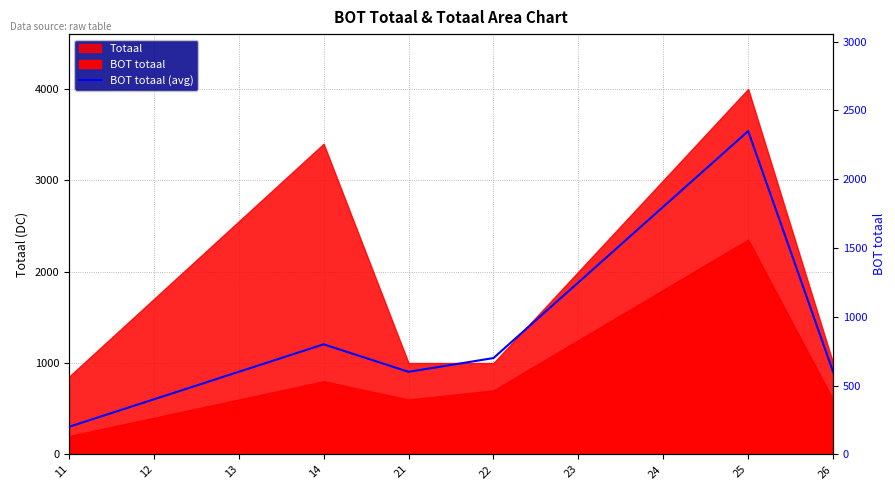

The chart shows a value of 600 at 26. True or false?

True